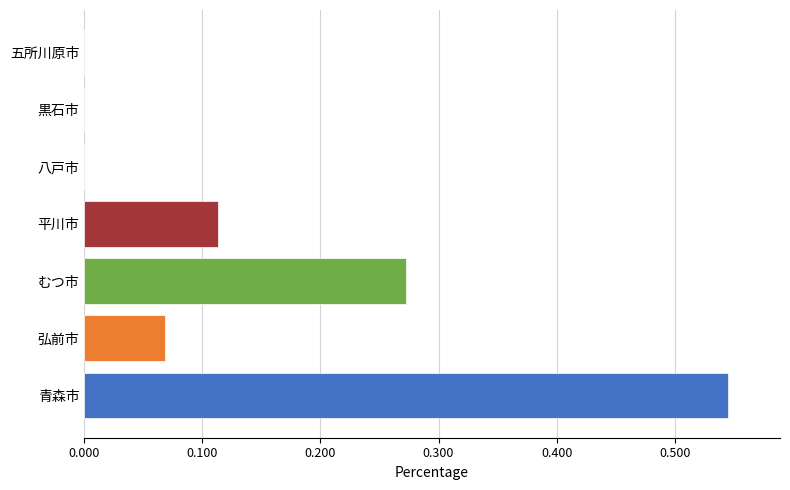

True or false: the data shows 0.0 at 黒石市.

True